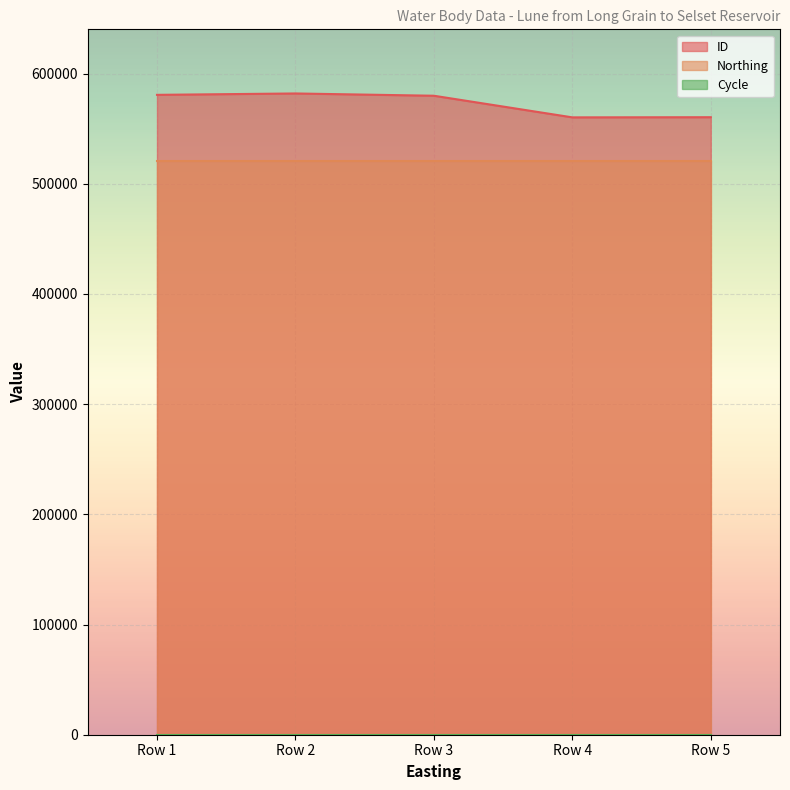

Count the number of data series in this chart.

3